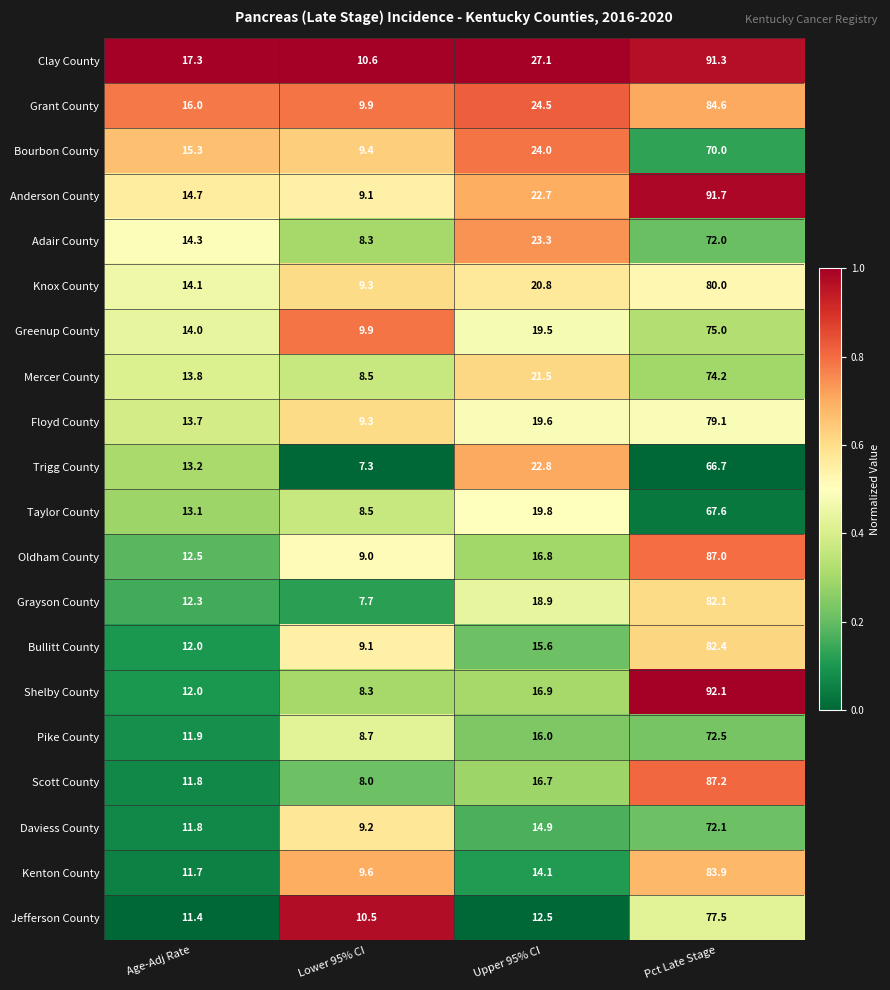

What is the difference between the highest and lowest values at Age-Adj Rate?

5.9